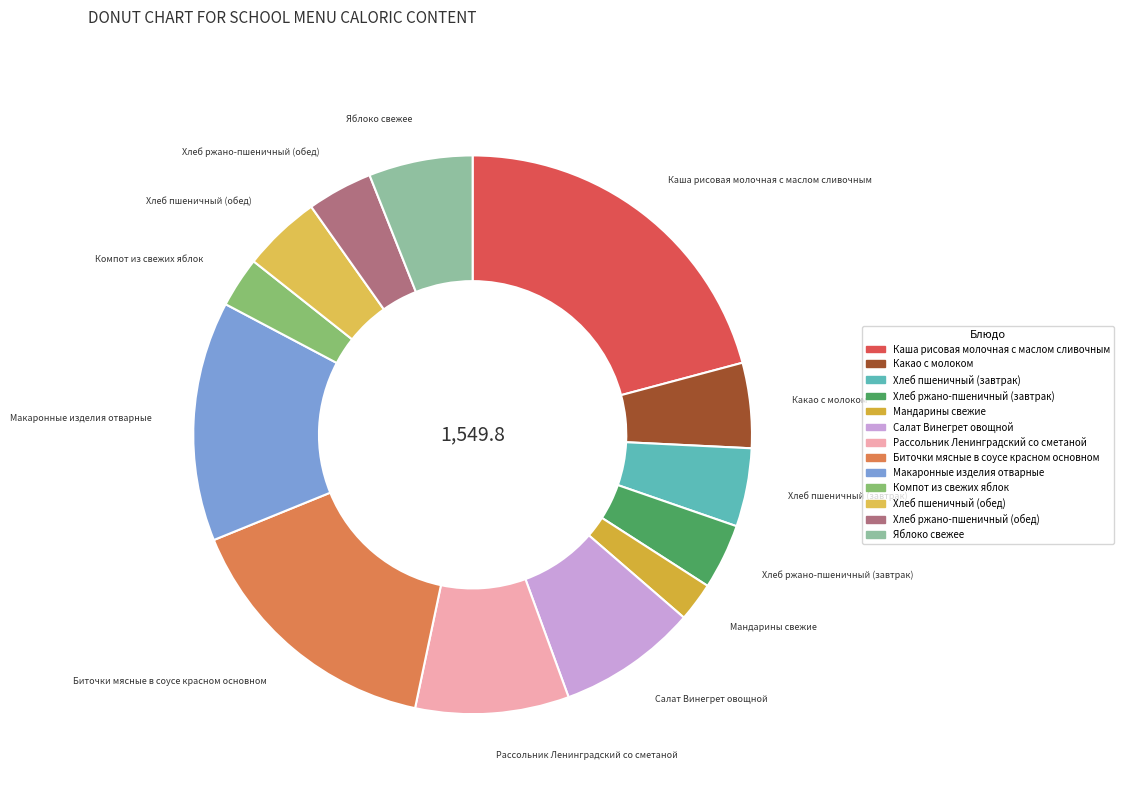

Which slice is the smallest?

Мандарины свежие